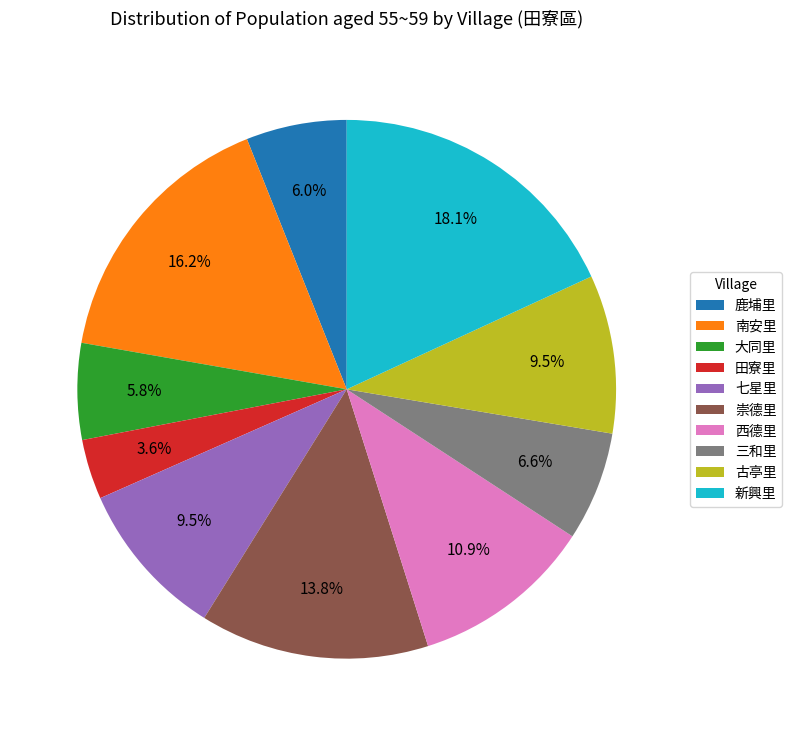

Does any single category account for the majority?

No